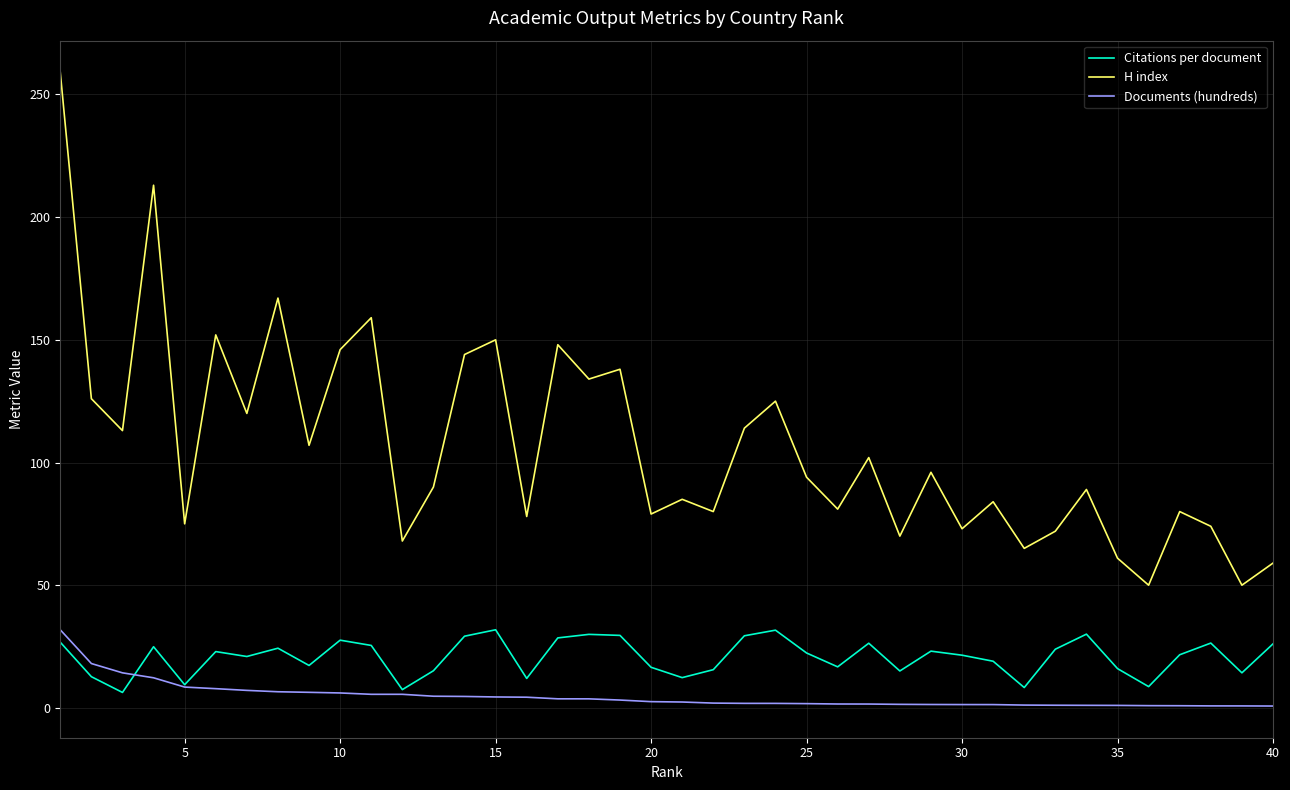

How many categories are shown in the chart?

40